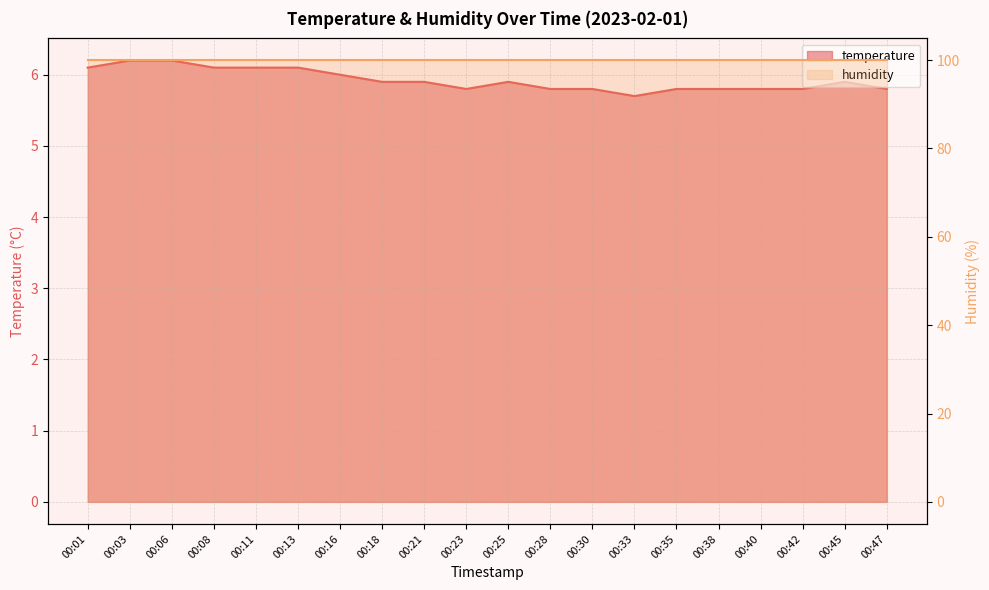

What is the sum of all values?

118.5